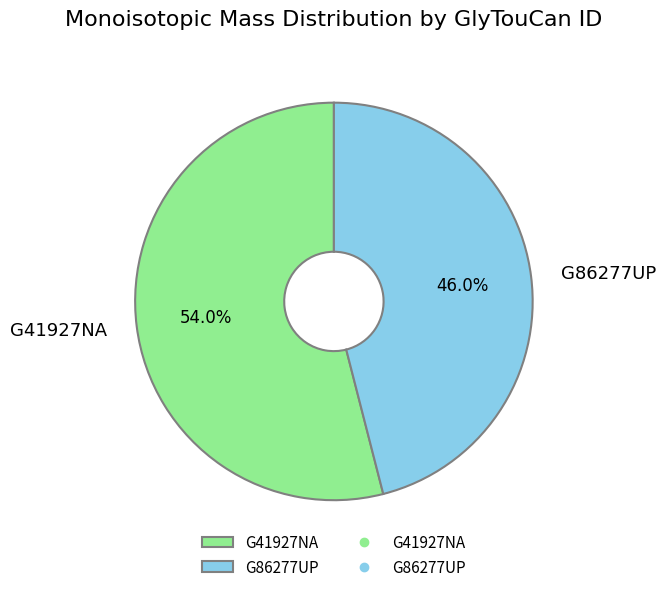

What percentage is the G86277UP slice, to the nearest percent?

46%